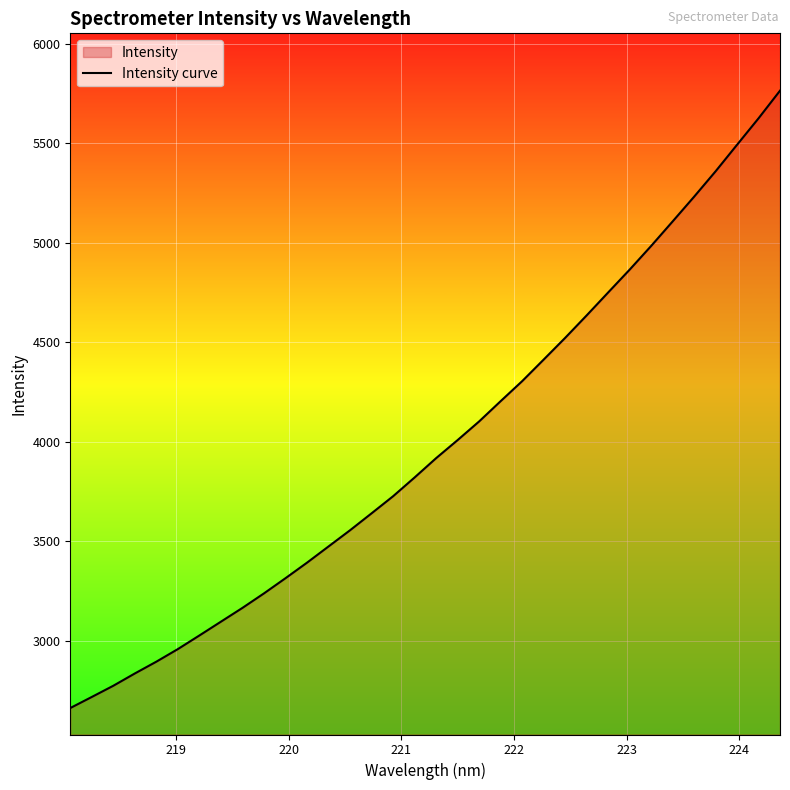

What is the difference between the maximum and second lowest values?

3046.9